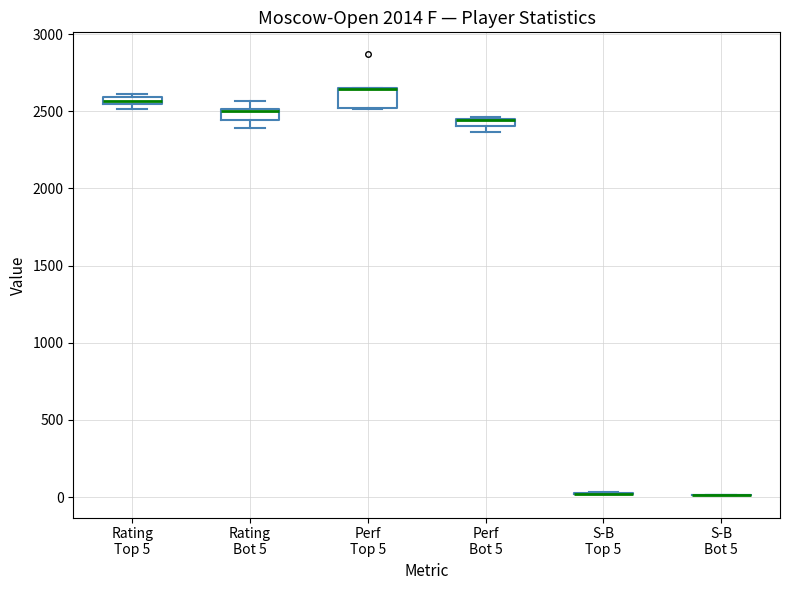

Where is the lower edge of the box for Perf Bot 5 on the y-axis? The values are not printed on the chart, so give them approximately, as read against the axis.

2400